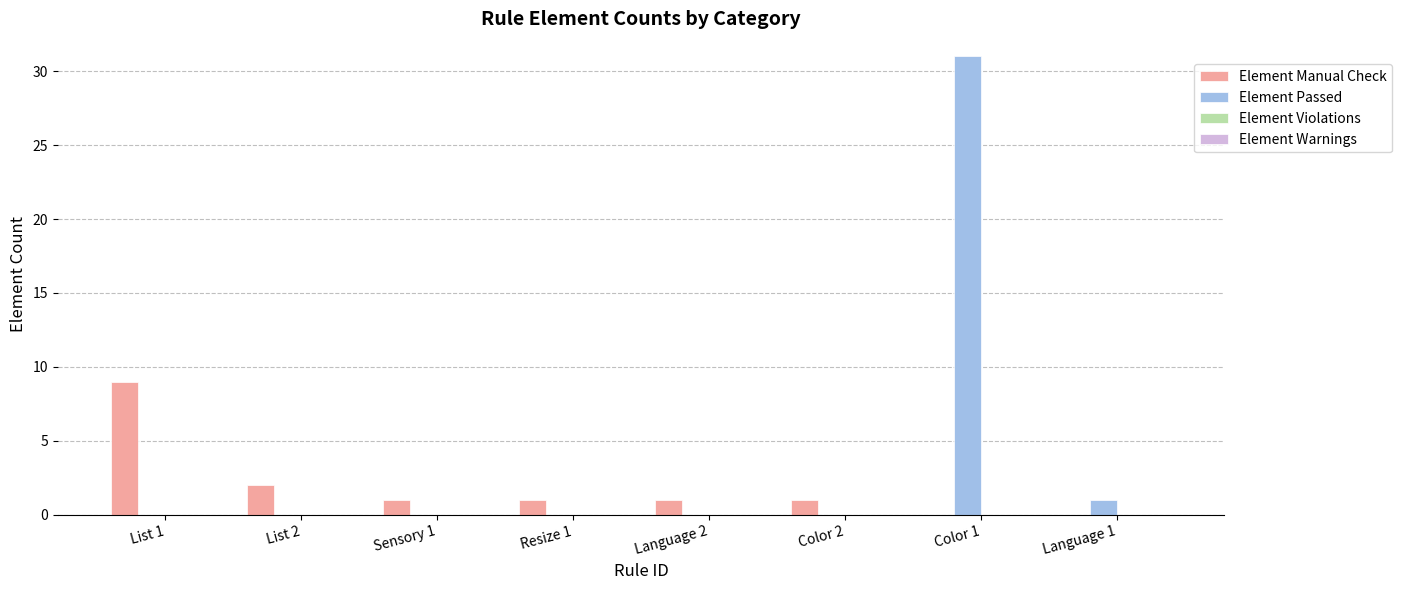

At which label does Element Manual Check first exceed 1?

List 1